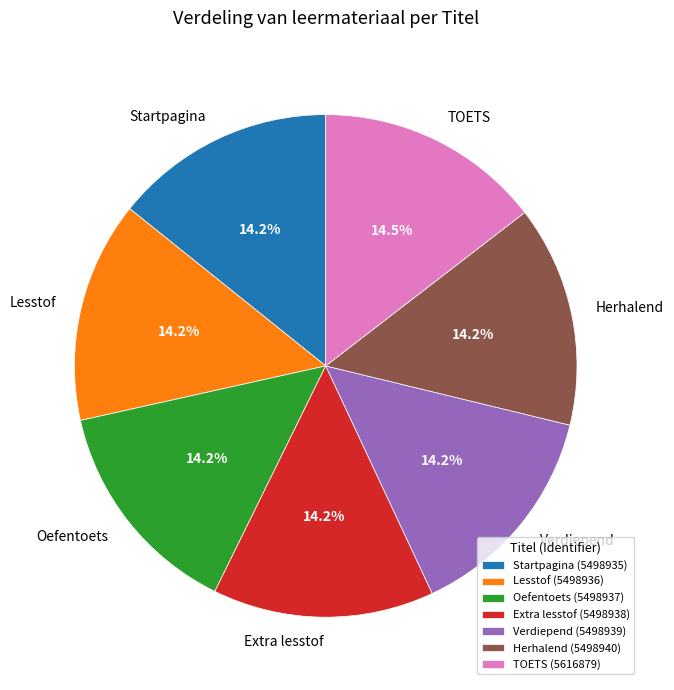

To the nearest percent, what is the average slice percentage?

14%